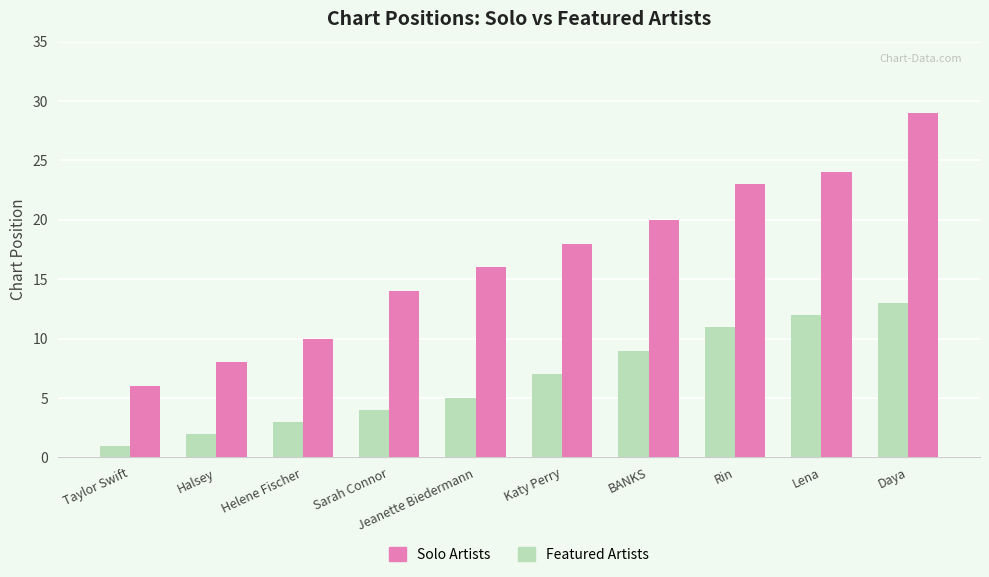

What is the minimum value for Solo Artists?

1